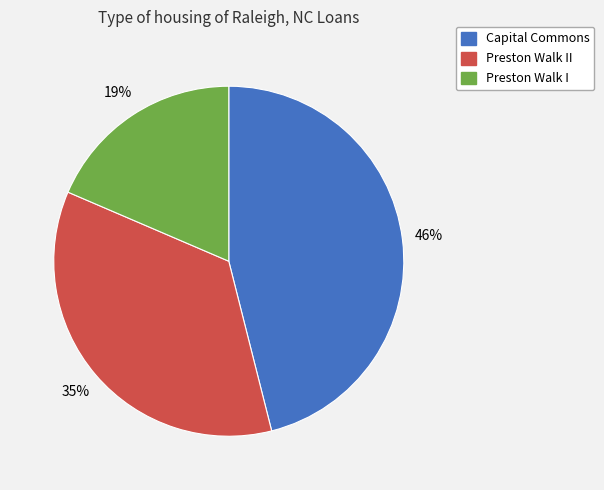

Which has a higher value, Preston Walk I or Capital Commons?

Capital Commons